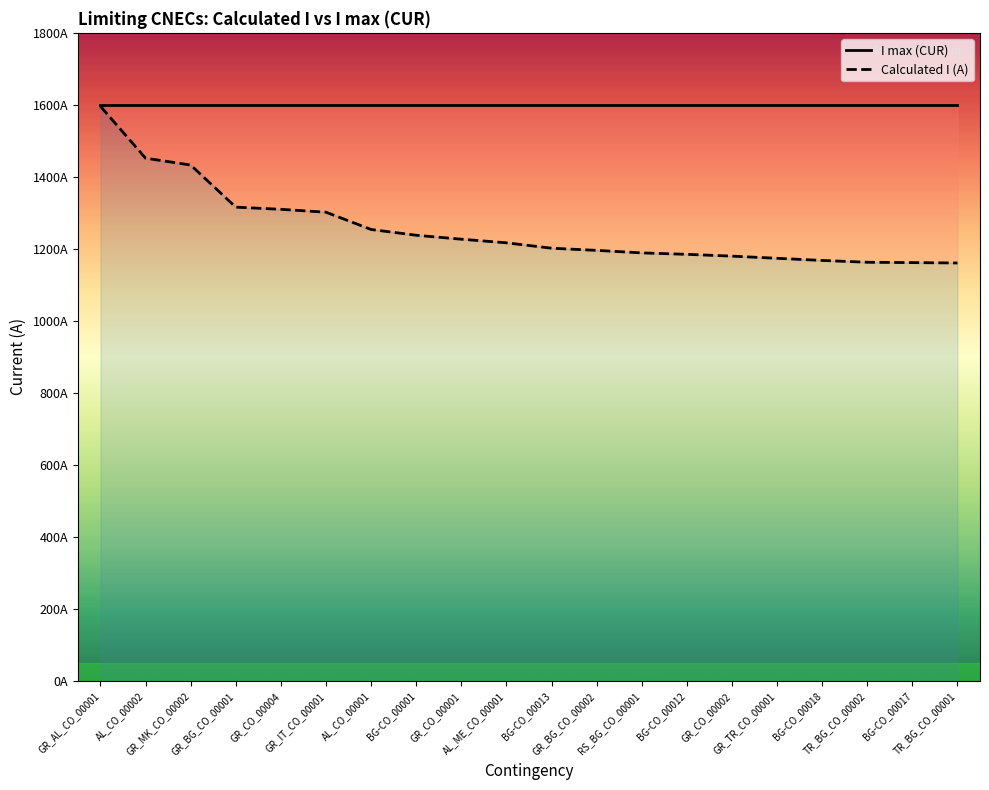

At which label is I max (CUR) closest to 1600?

GR_AL_CO_00001